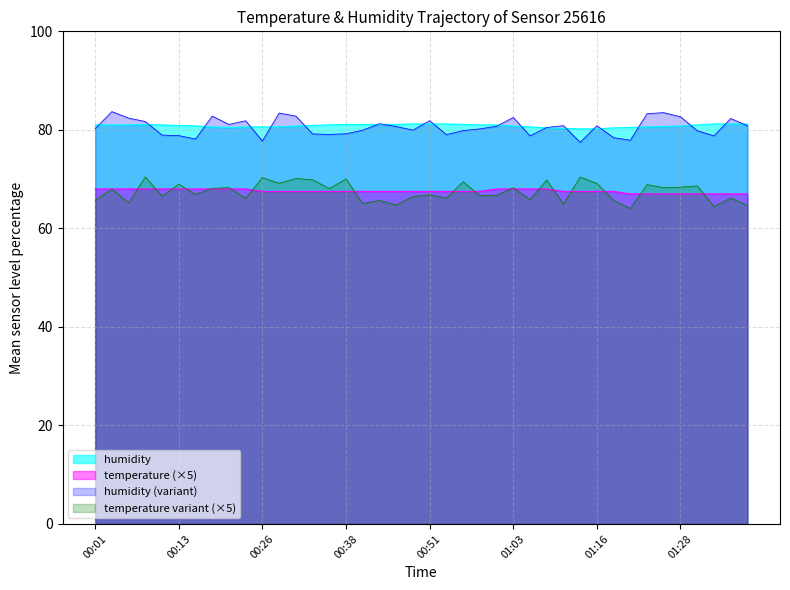

What is the value of the temperature point at the 16th from the left?

67.5